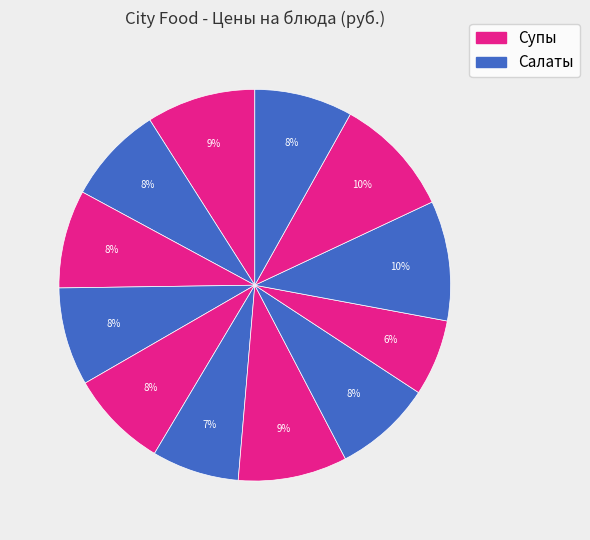

Does any single category account for the majority?

No